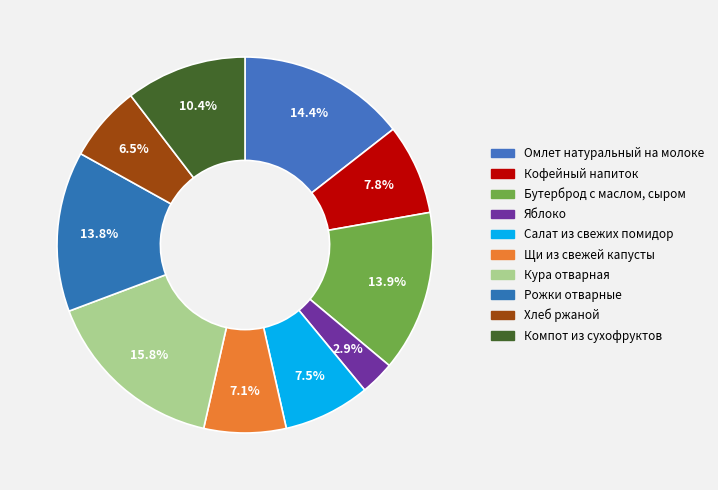

Between Бутерброд с маслом, сыром and Кура отварная, which is larger?

Кура отварная